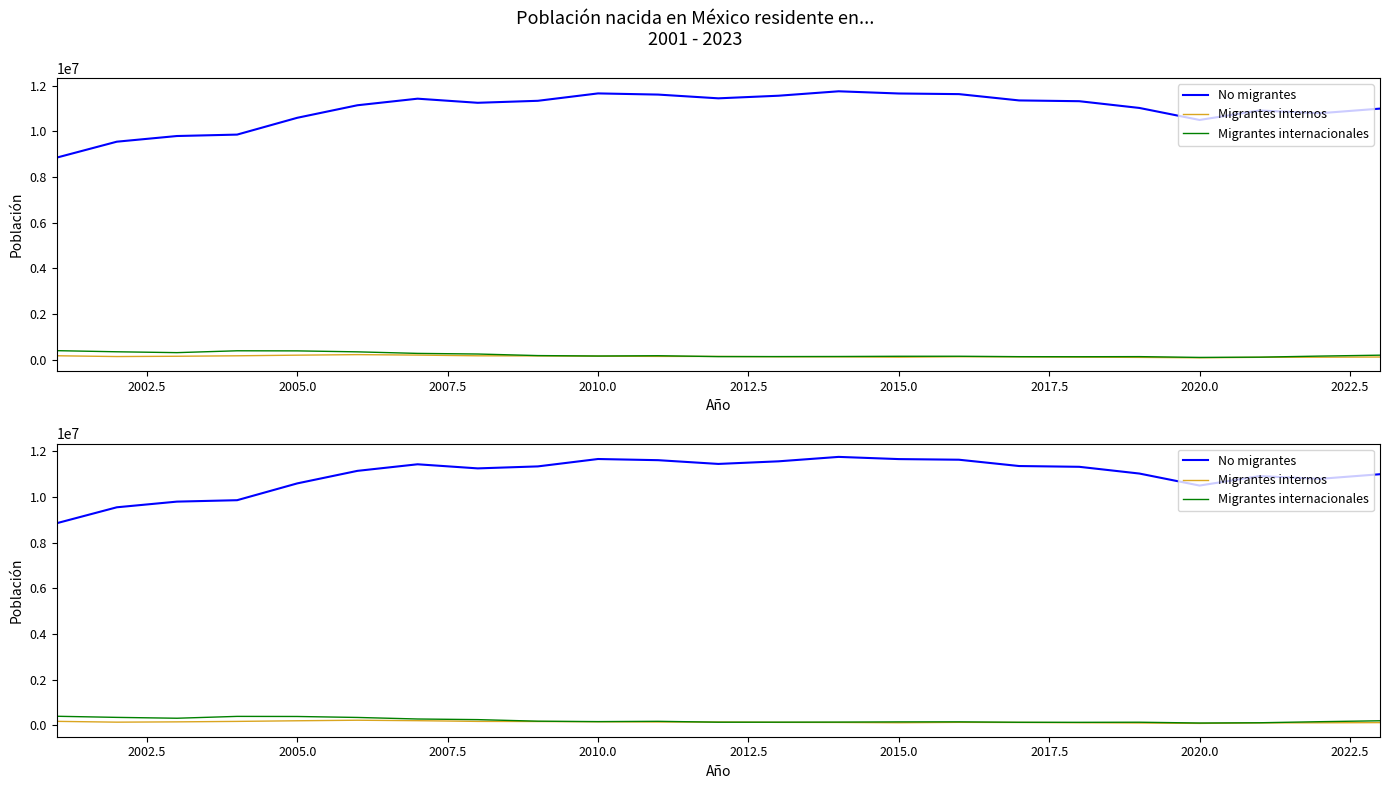

How many interior local valleys does the No migrantes series have?

4